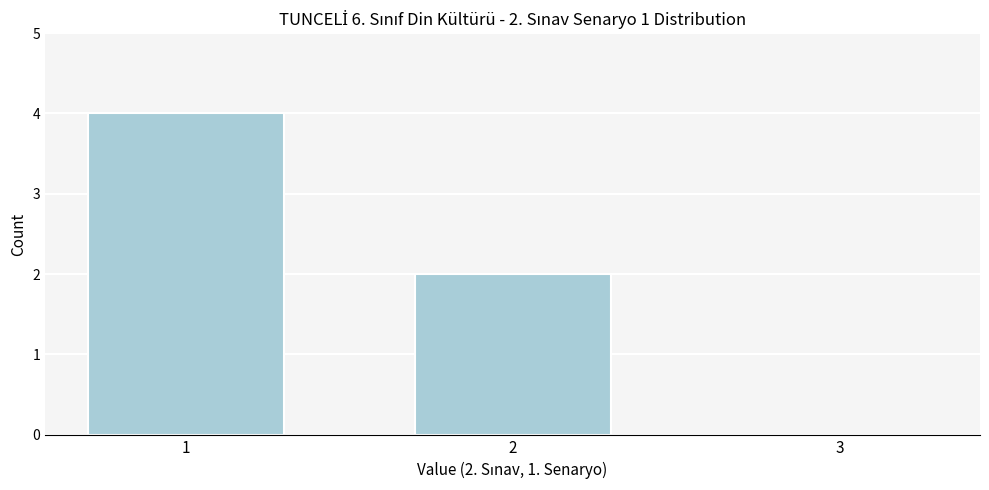

Reading left to right, transcribe all the data shown in this chart.

1=4	2=2	3=0